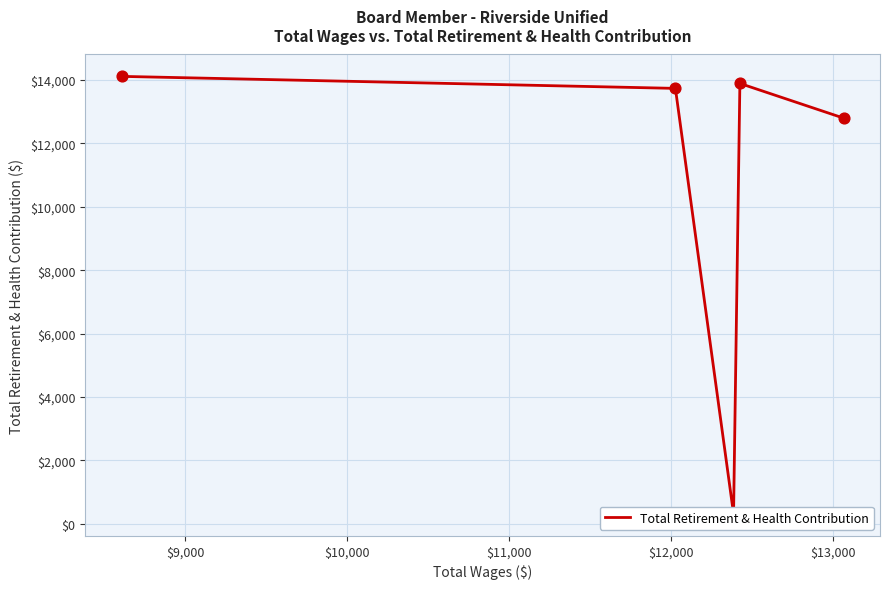

What is the ratio of the value at $11,000 to the value at $9,000?

1.0